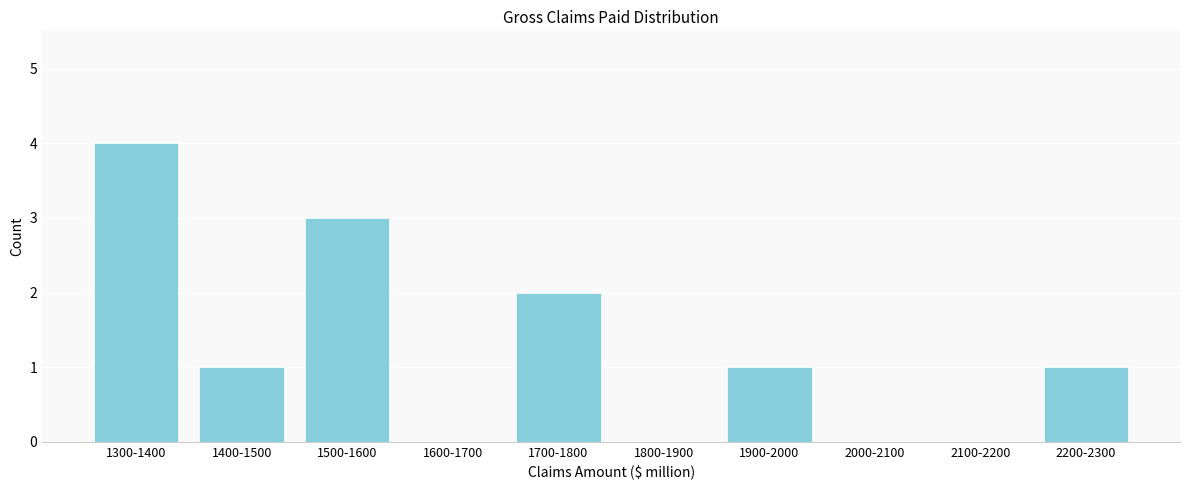

Reading right to left, list all the values displayed in this chart.

2200-2300=1	2100-2200=0	2000-2100=0	1900-2000=1	1800-1900=0	1700-1800=2	1600-1700=0	1500-1600=3	1400-1500=1	1300-1400=4